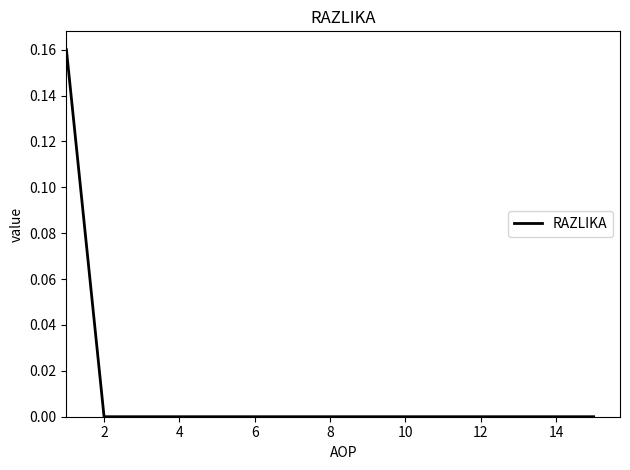

How many lines are shown in the chart?

1